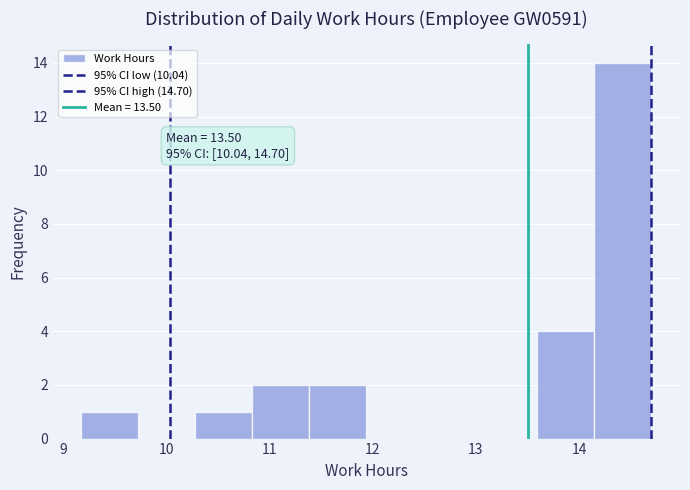

Which range on the x-axis has the tallest bar?

14.1 to 14.7